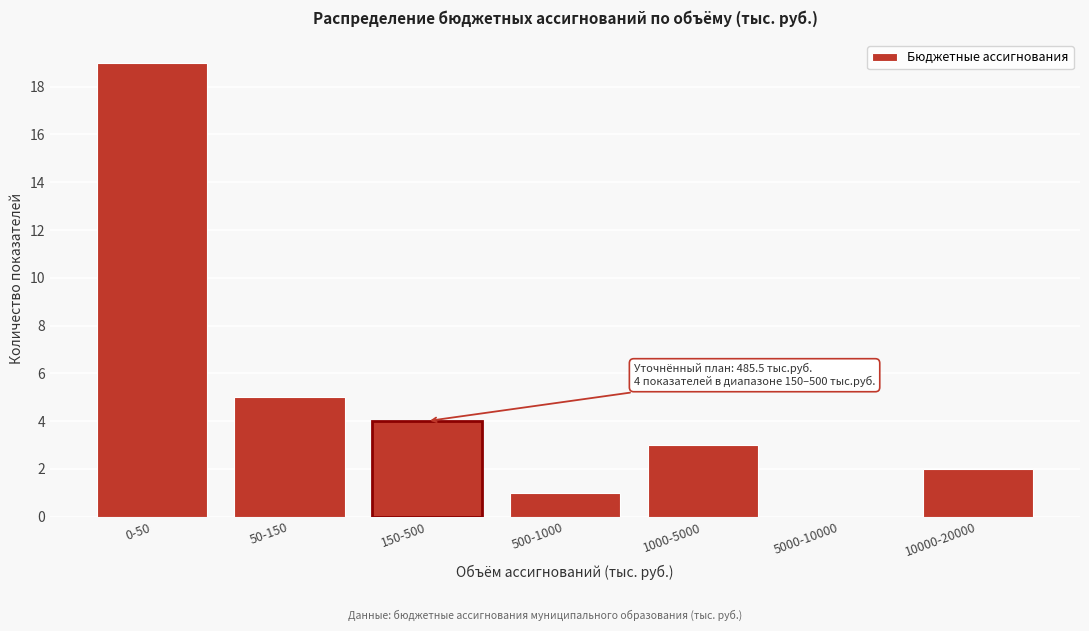

Reading left to right, list all the values displayed in this chart.

0-50=19	50-150=5	150-500=4	500-1000=1	1000-5000=3	5000-10000=0	10000-20000=2